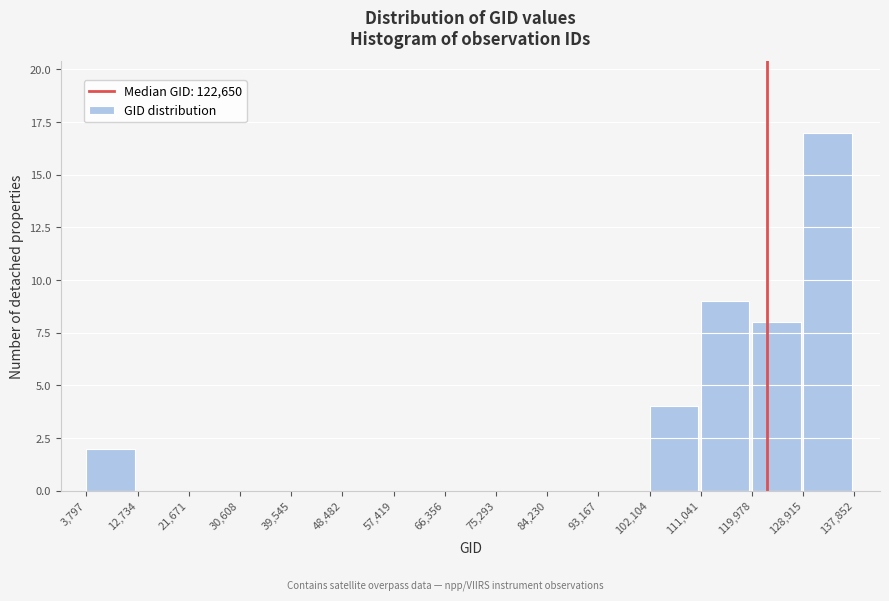

What is the height of the bar covering 128,915 to 137,852 on the x-axis? The values are not printed on the chart, so give them approximately, as read against the axis.

17